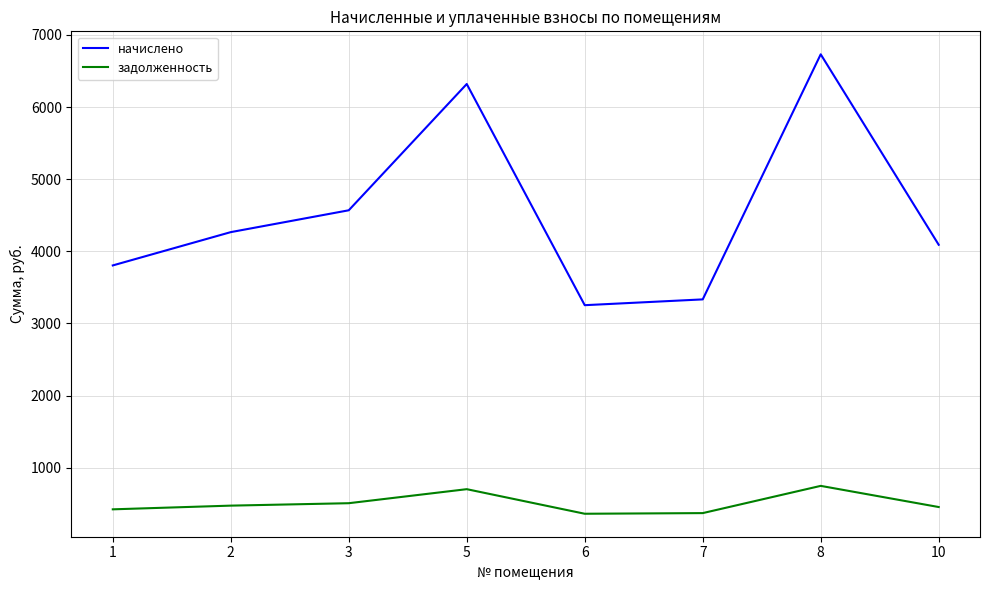

Read the начислено value at 3.

4568.9